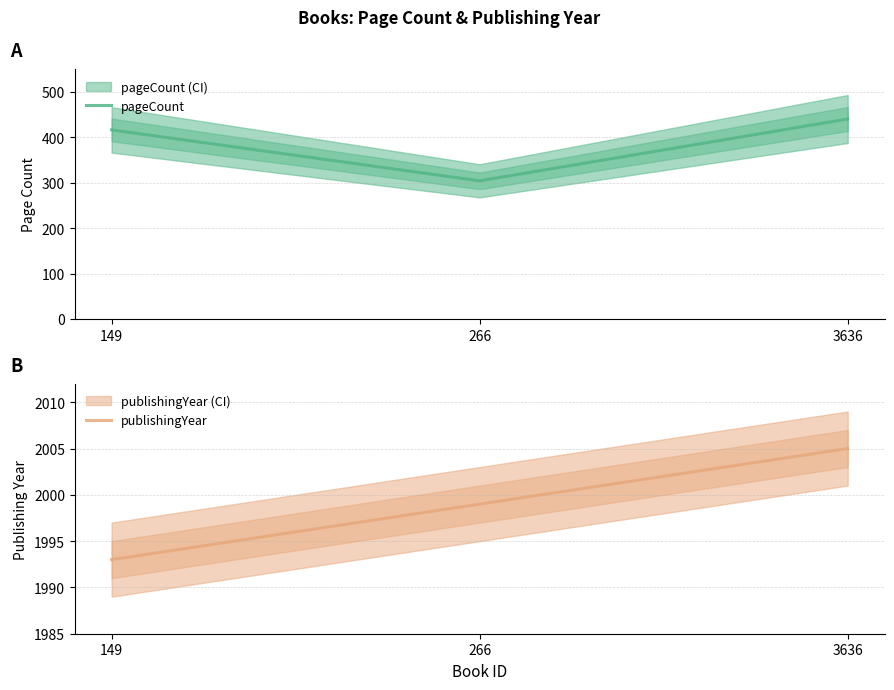

What is the value of the publishingYear point at the 1st from the left?

1993